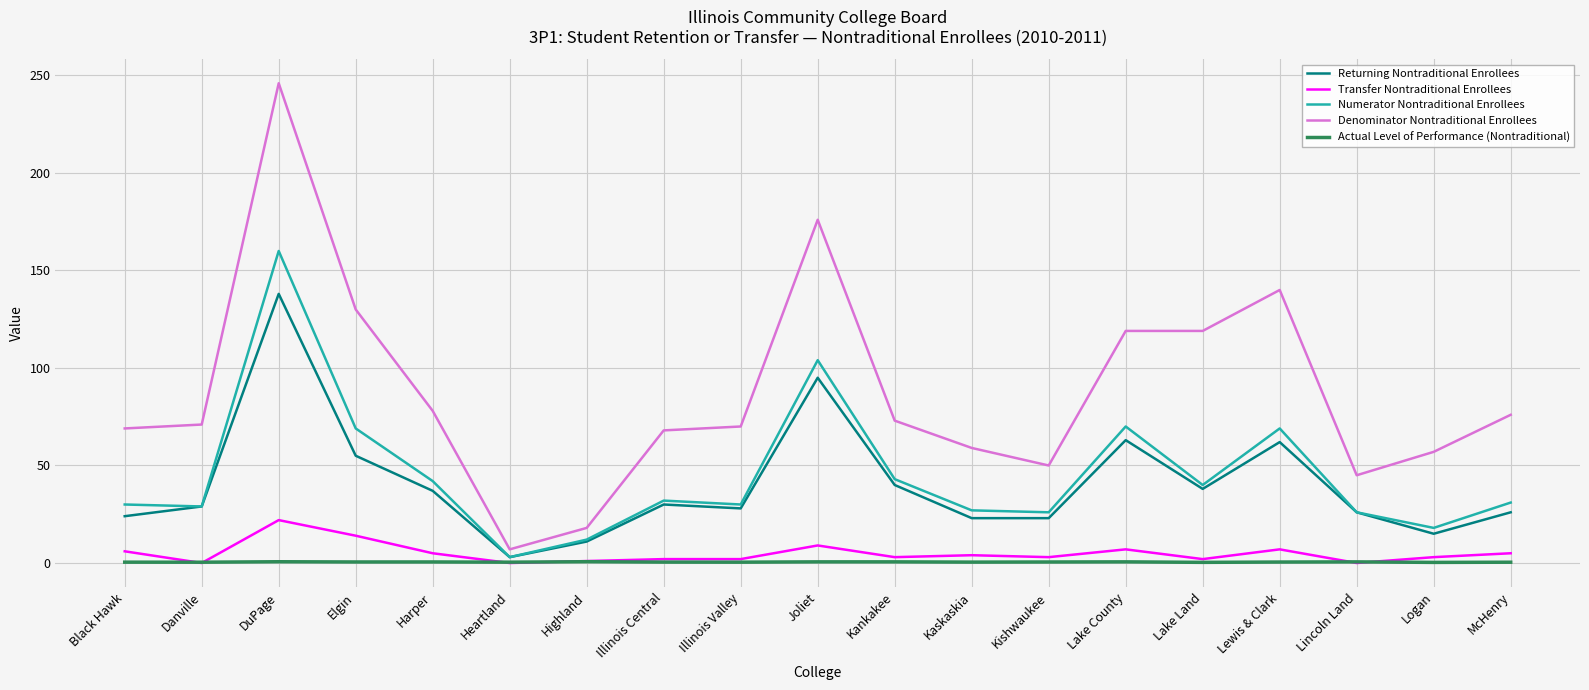

Is it true that Denominator Nontraditional Enrollees equals 119.0 at Lake Land?

True